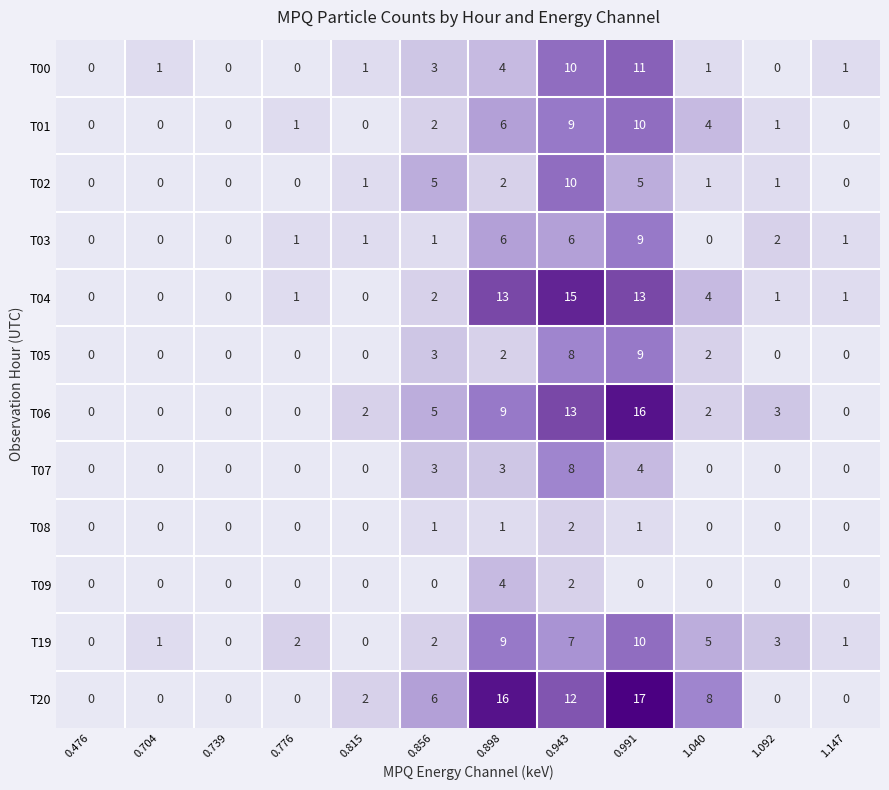

What is the maximum value shown in the chart?

17